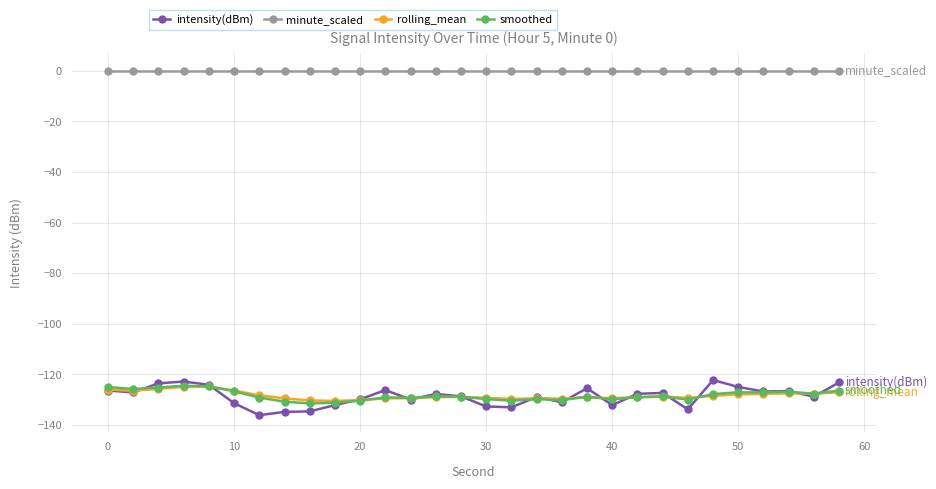

True or false: intensity(dBm) has more than 2 points higher than both neighbors.

True